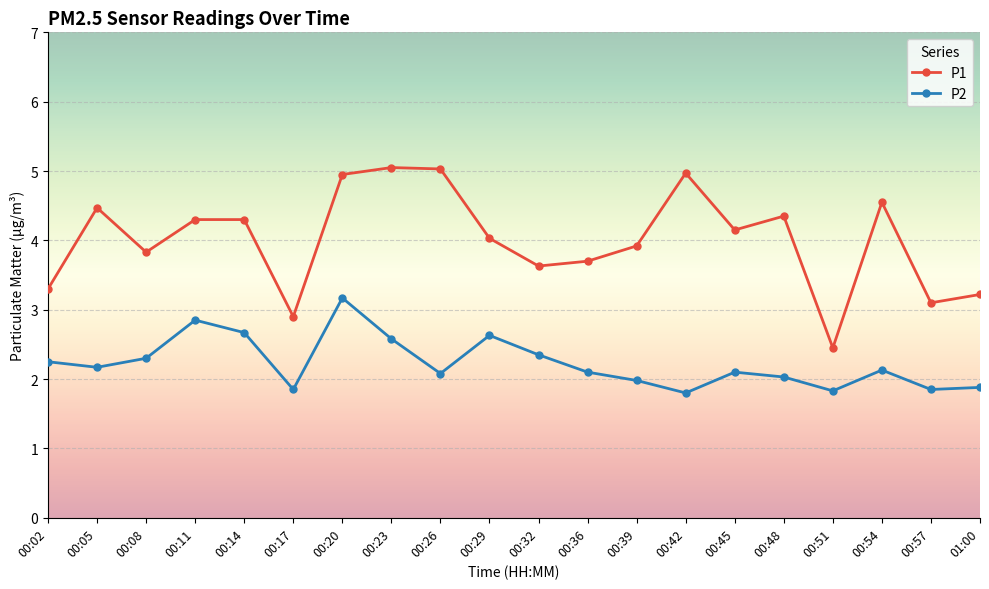

At 00:54, list the series in order from smallest to largest.

P2, P1